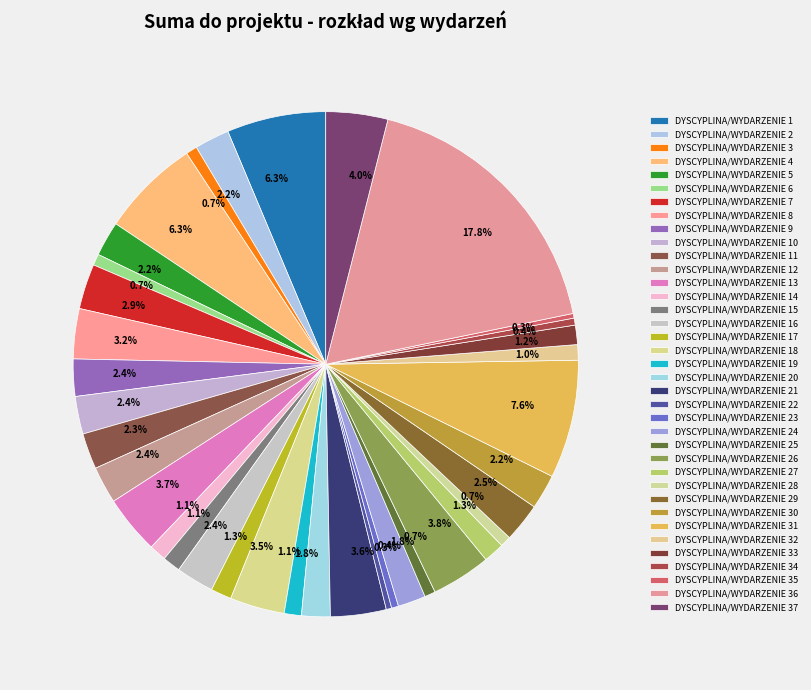

Is there any slice that represents more than half of the pie?

No